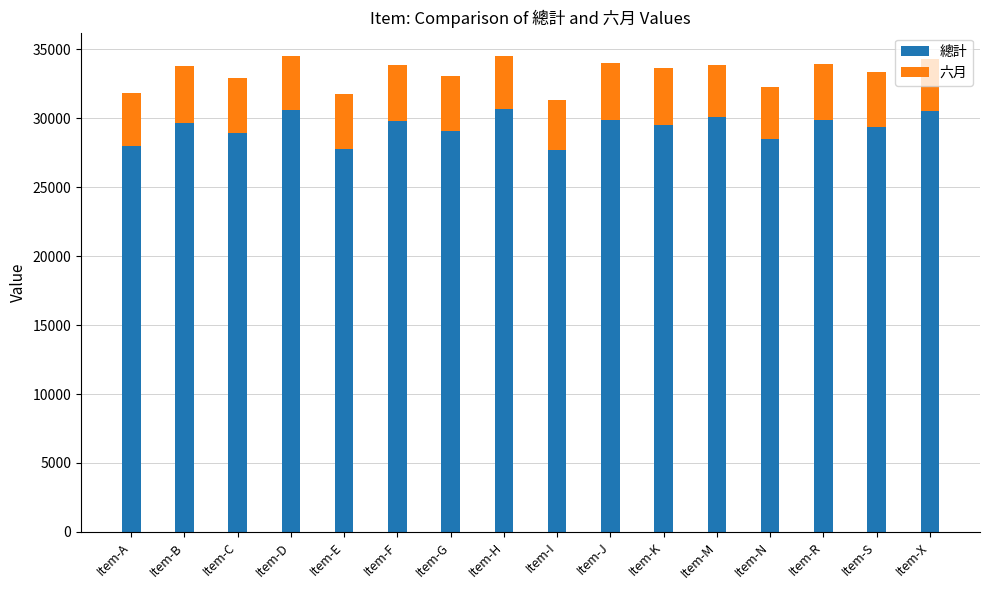

What is the total value across all series at Item-C?

32950